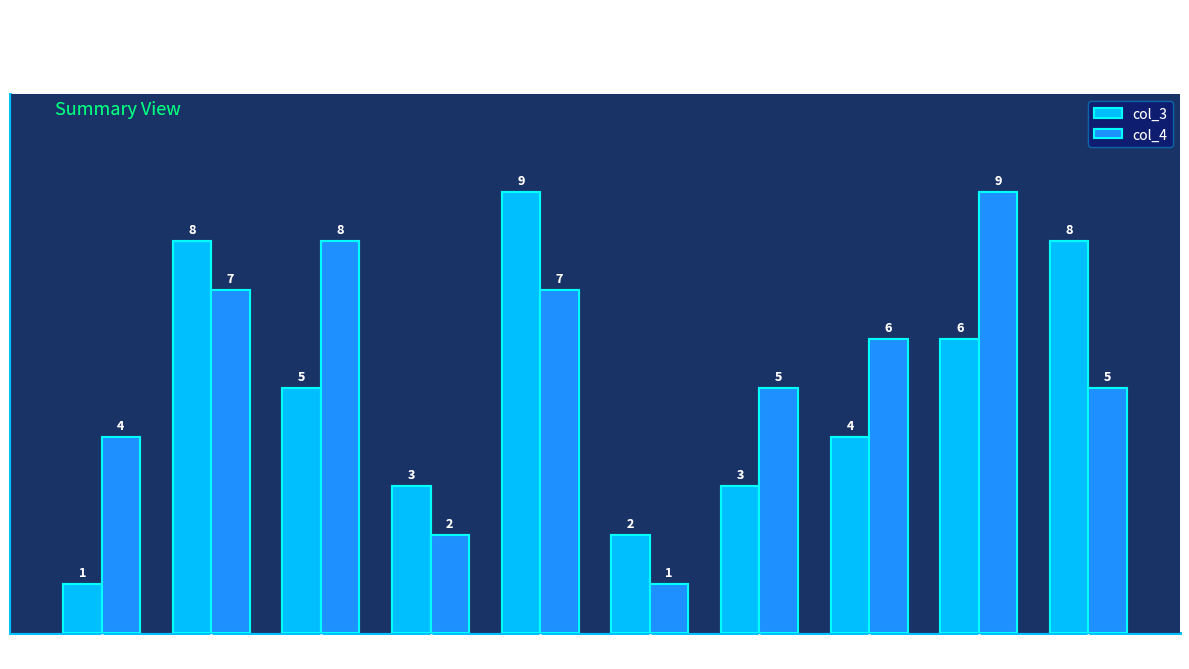

How many data points in col_3 are less than 5?

5